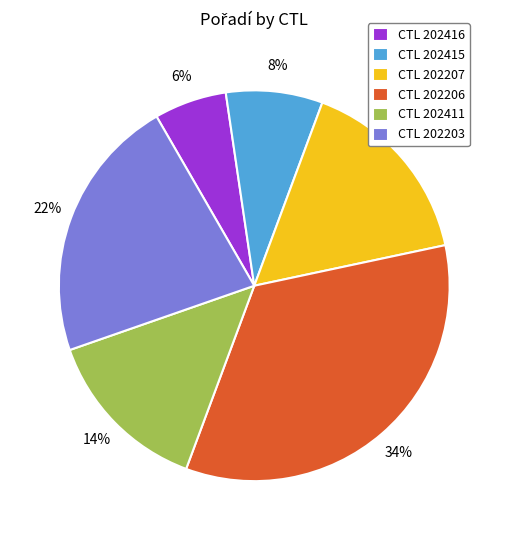

To the nearest percent, what is the difference between the CTL 202203 and CTL 202415 slice percentages?

14%